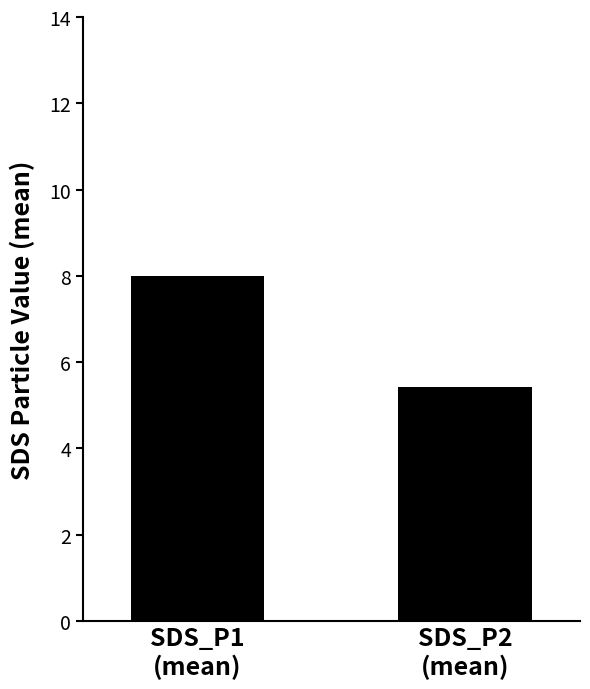

How many values are below 7?

1